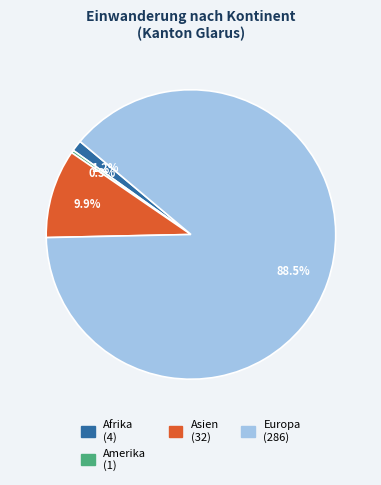

Count the number of slices in the pie.

4